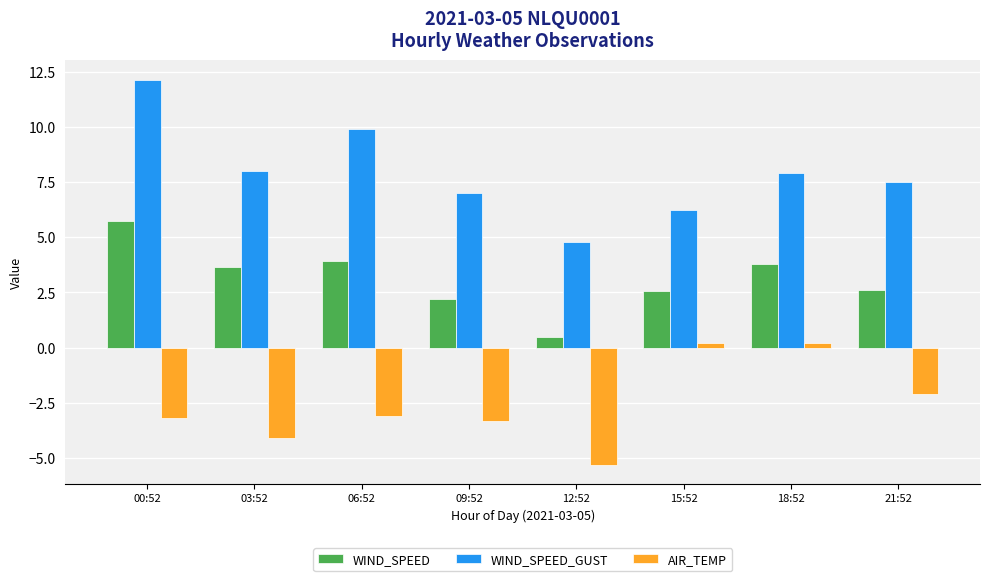

Reading left to right, list all the values displayed in this chart.

WIND_SPEED: 00:52=5.8	03:52=3.7	06:52=3.9	09:52=2.2	12:52=0.5	15:52=2.6	18:52=3.8	21:52=2.6
WIND_SPEED_GUST: 00:52=12.1	03:52=8.0	06:52=9.9	09:52=7.0	12:52=4.8	15:52=6.2	18:52=7.9	21:52=7.5
AIR_TEMP: 00:52=-3.2	03:52=-4.1	06:52=-3.1	09:52=-3.3	12:52=-5.3	15:52=0.2	18:52=0.2	21:52=-2.1